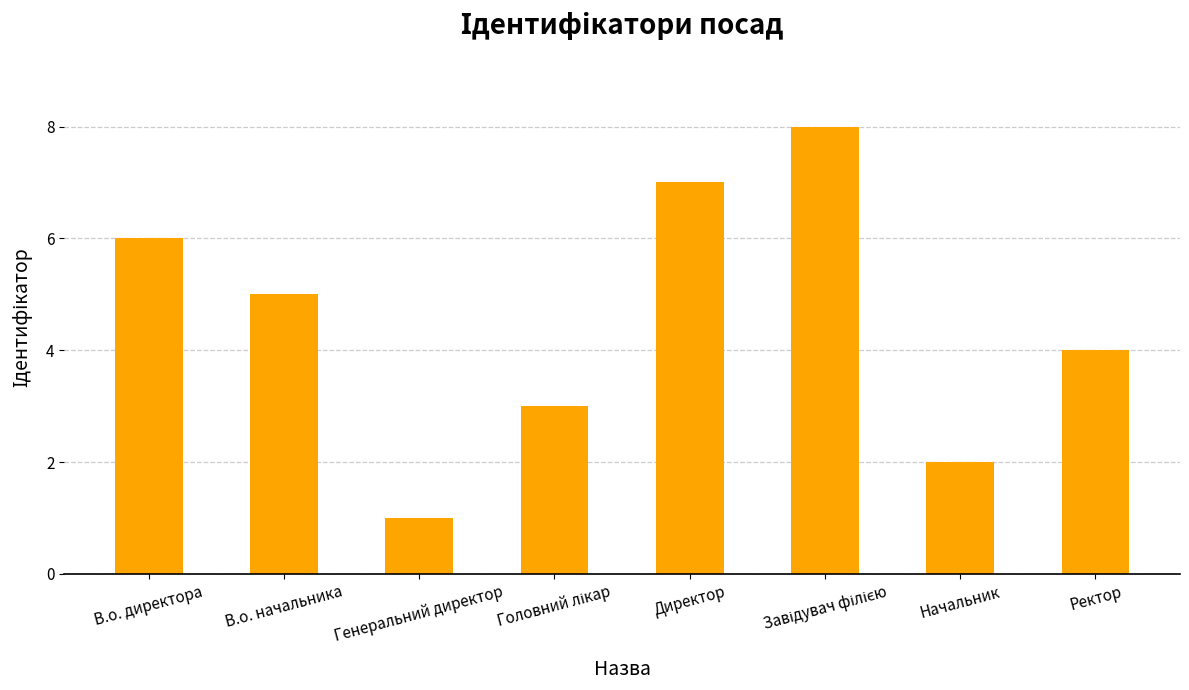

What is the greatest value displayed?

8